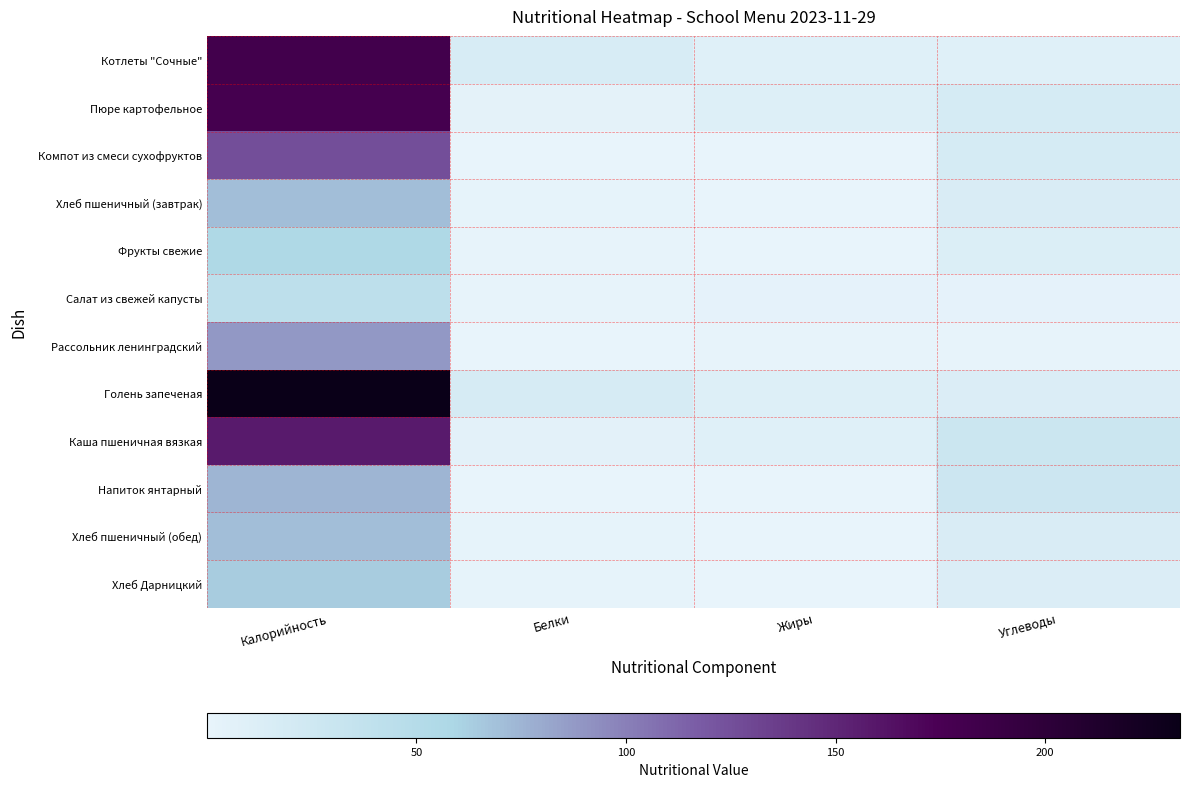

Between Жиры and Белки, which is larger?

Белки